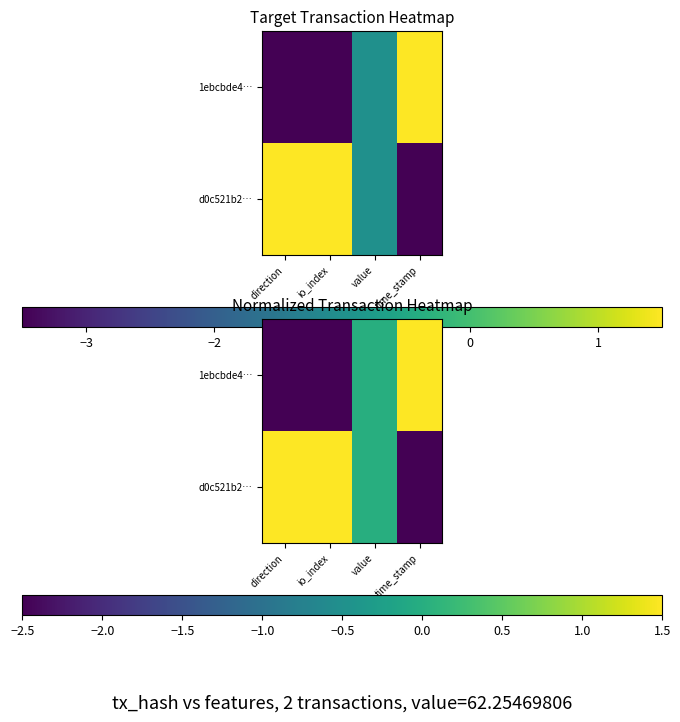

How many values in the d0c521b2… series are below 1?

2